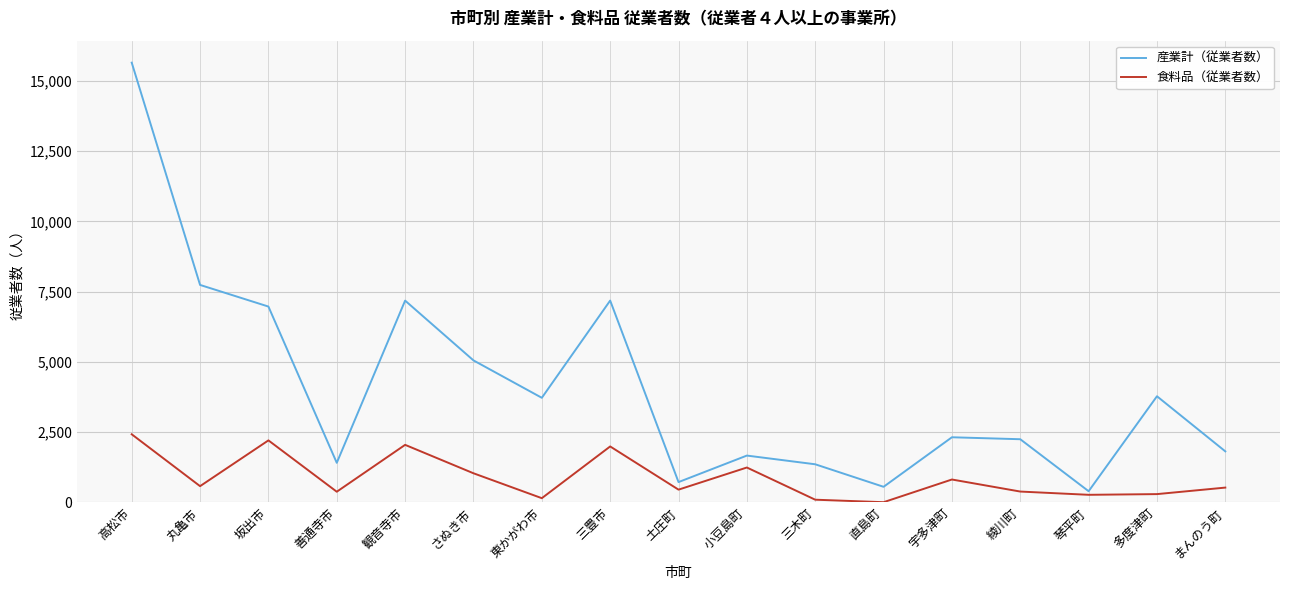

What is the difference between the highest and lowest values at 観音寺市?

5136